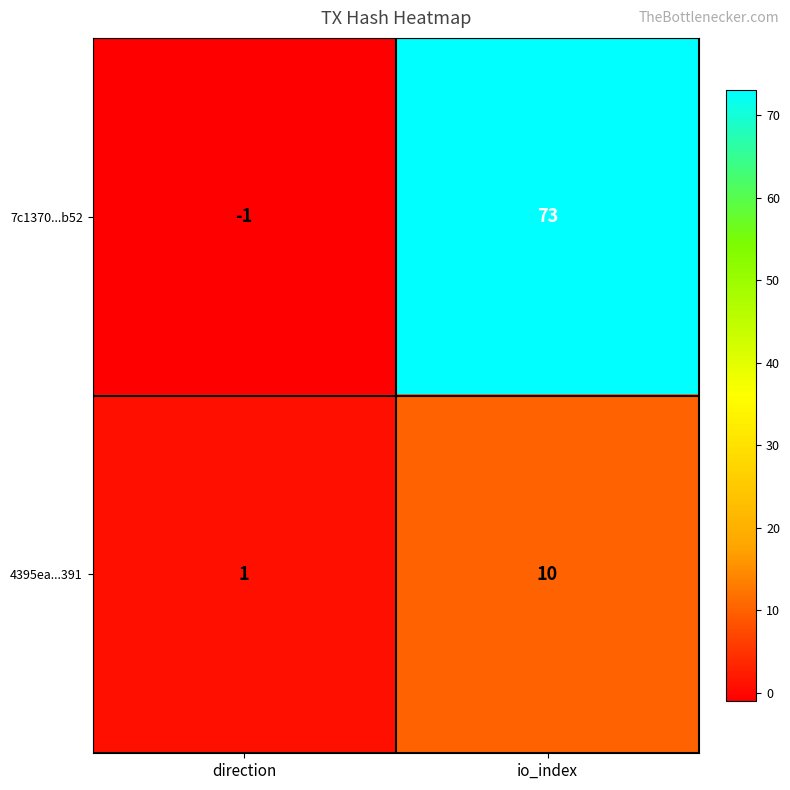

Which category has the lowest value across all series?

direction